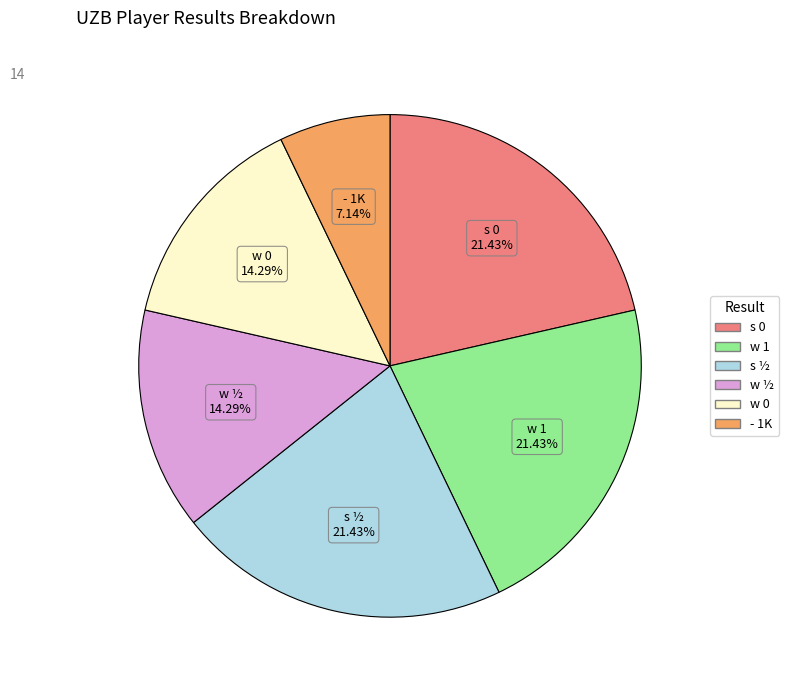

Is the sum of s ½ and w 1 greater than half?

No